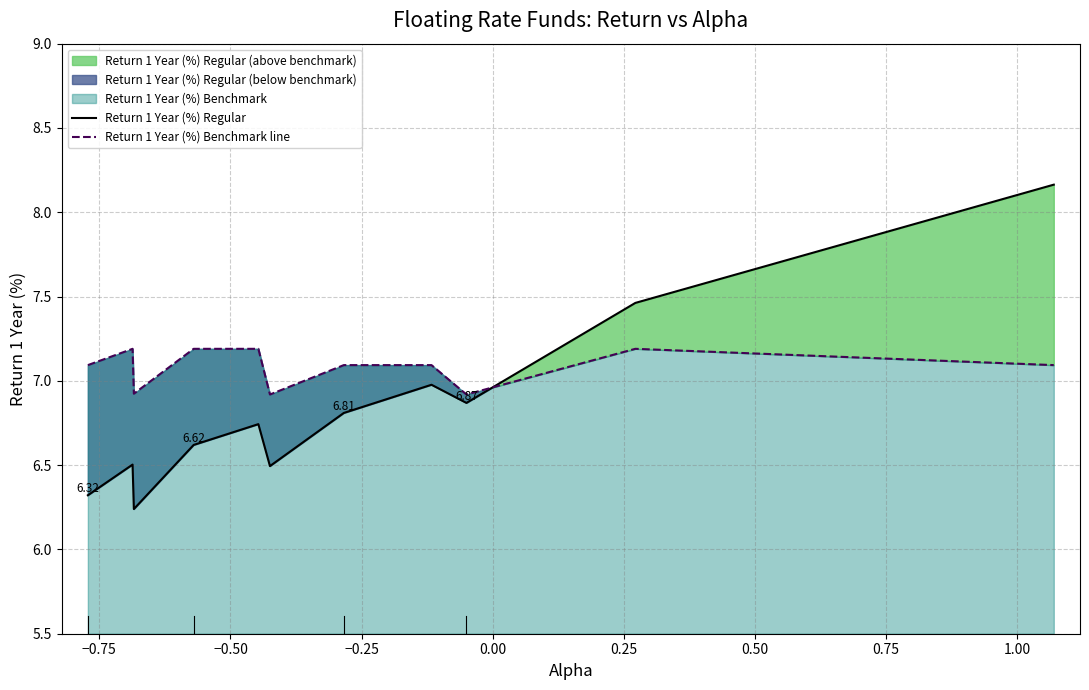

How many categories are shown in the chart?

12